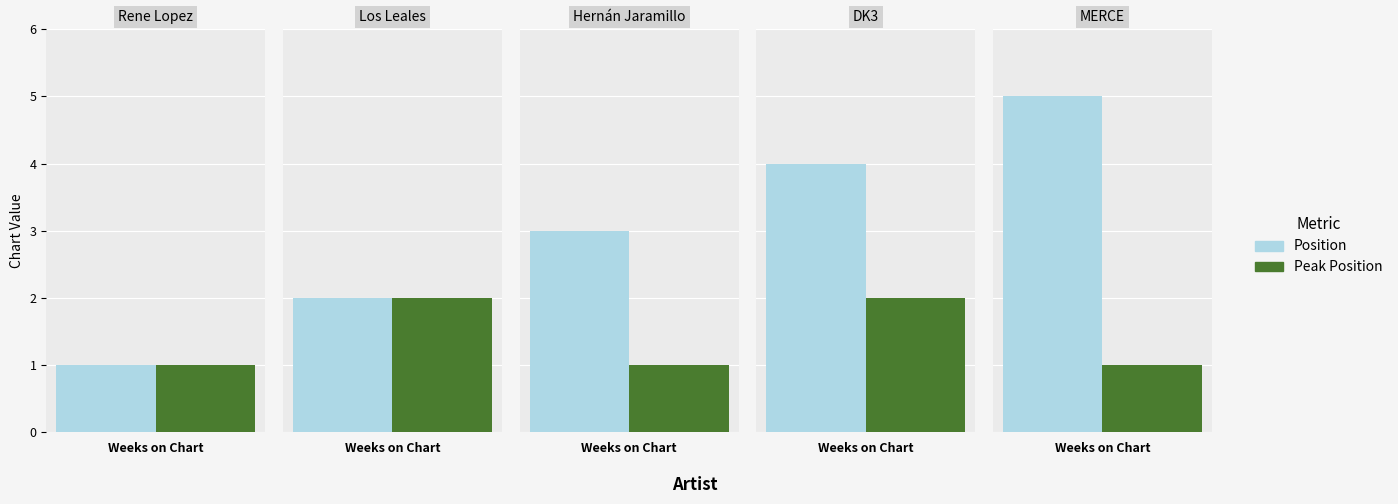

Rank the categories by Position value from highest to lowest.

MERCE, DK3, Hernán Jaramillo, Los Leales, Rene Lopez